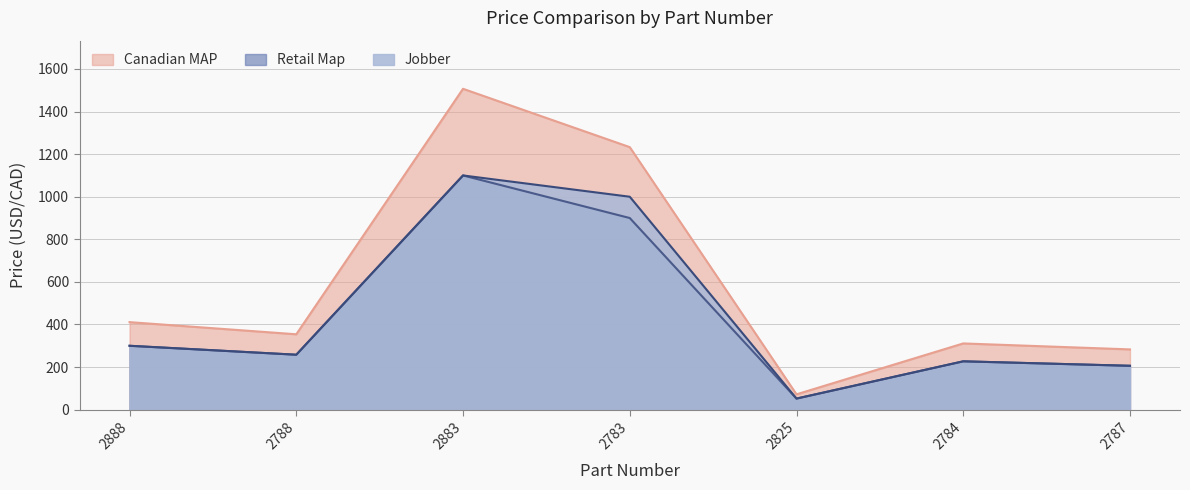

What is the difference between the Retail Map values at 2888 and 2825?

248.0